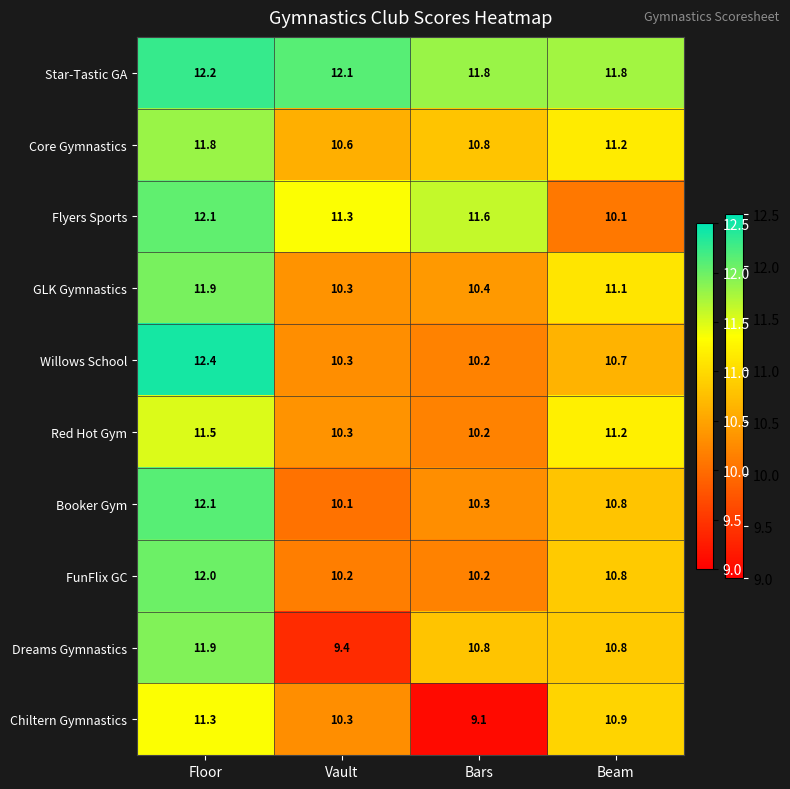

At how many categories does at least one series exceed 10?

4